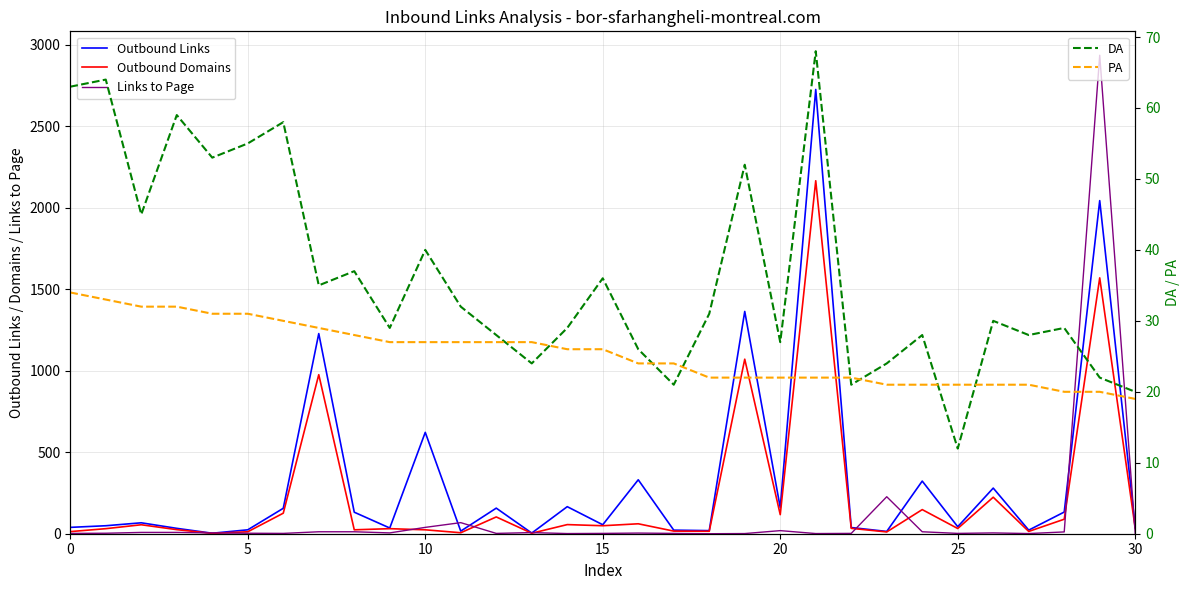

At how many categories does at least one series exceed 1588?

2